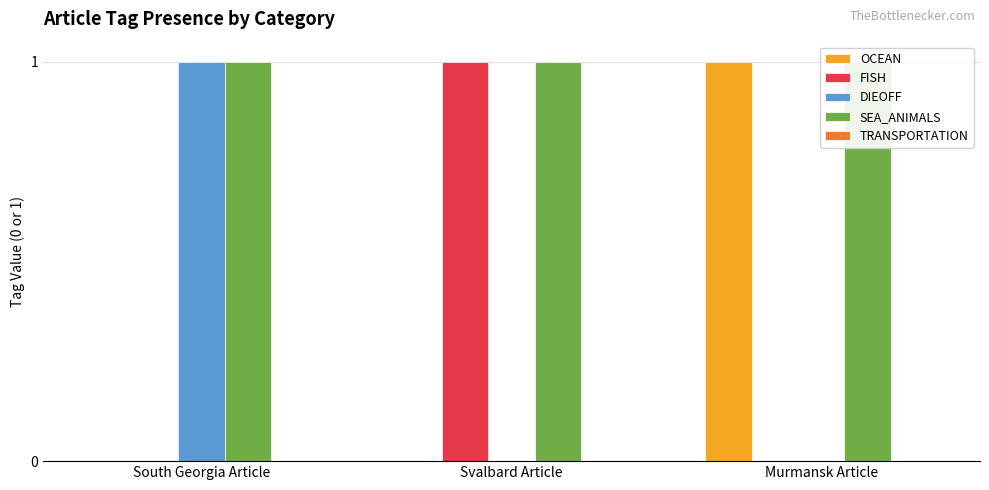

What is the spread (max minus min) of values at Murmansk Article?

1